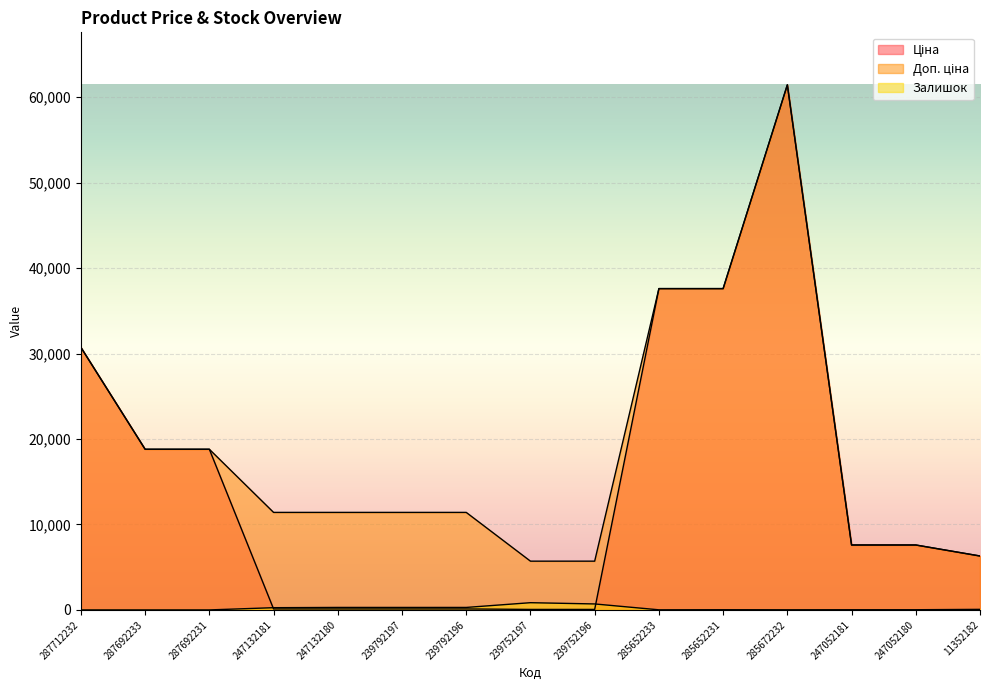

What is the value of the Залишок point at the 6th from the left?

289.0